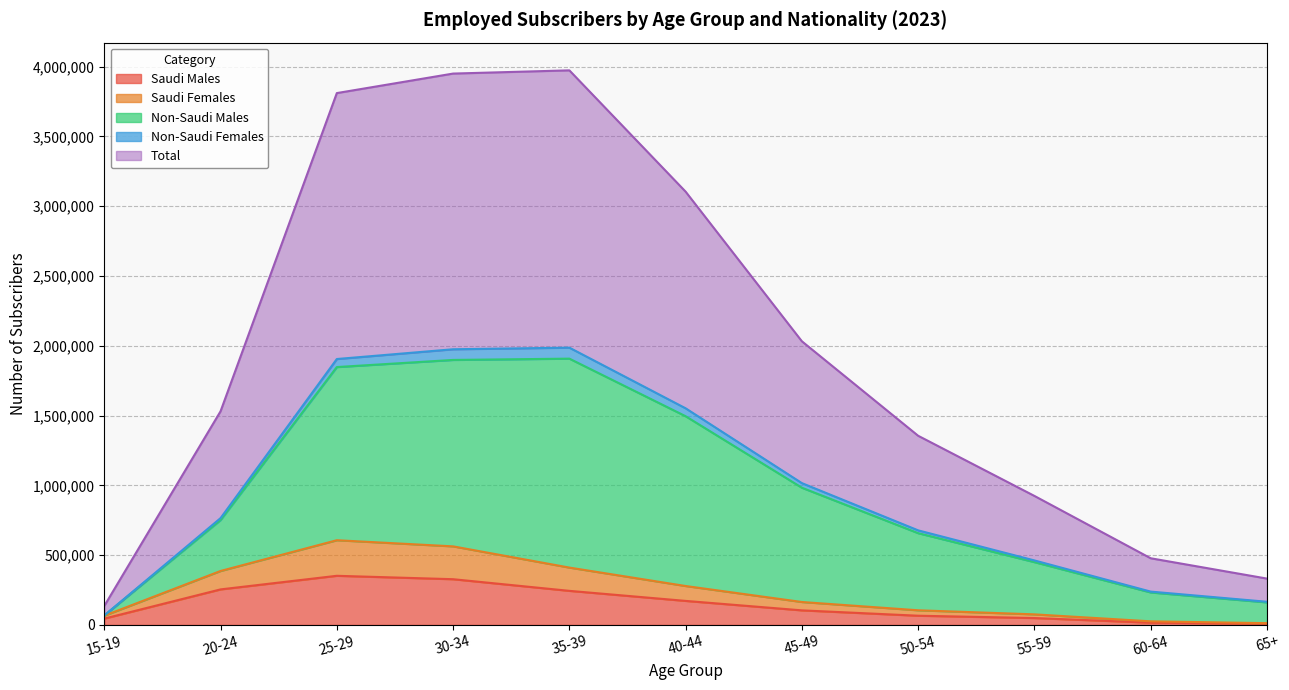

What is the label of the 2nd point from the left?

20-24